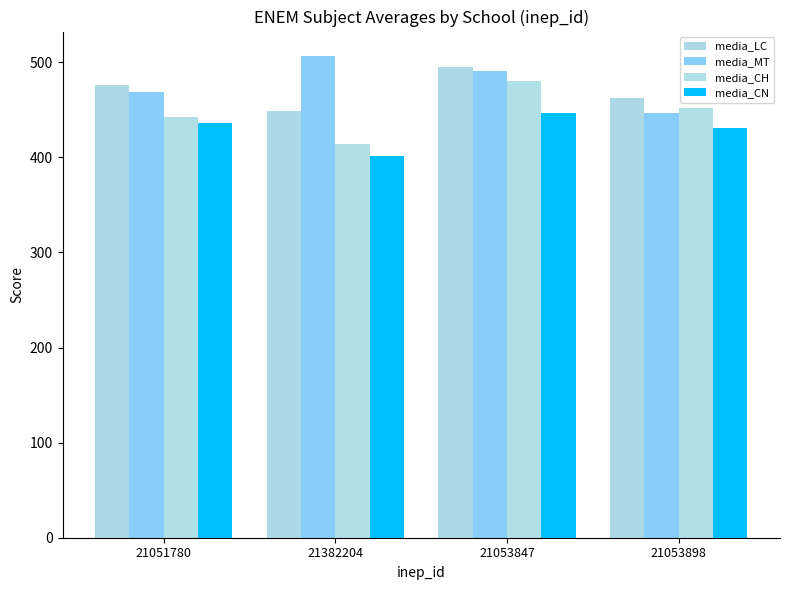

The media_CH series shows 799.1 at 21053847. True or false?

False